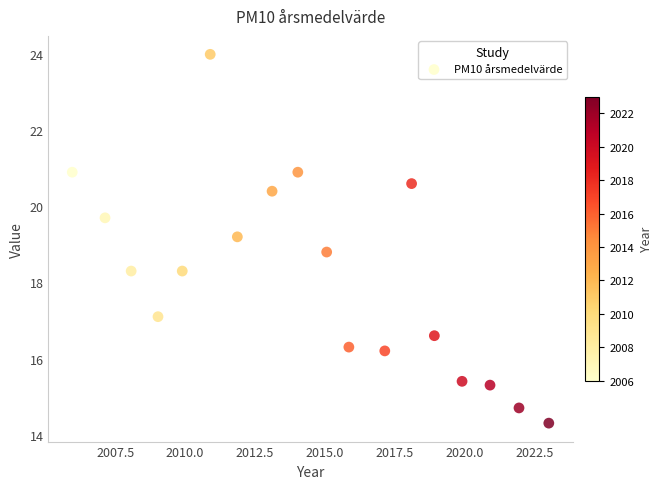

What is the range of Y values (max minus min)?

9.7